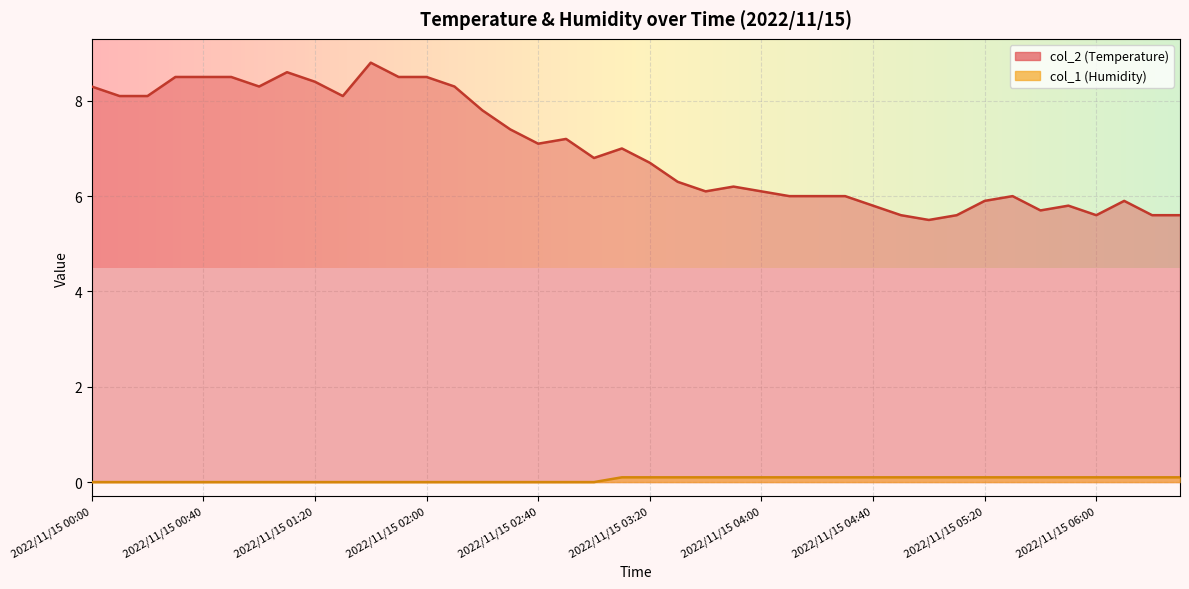

What is the value of the col_2 point at the 14th from the left?

8.3